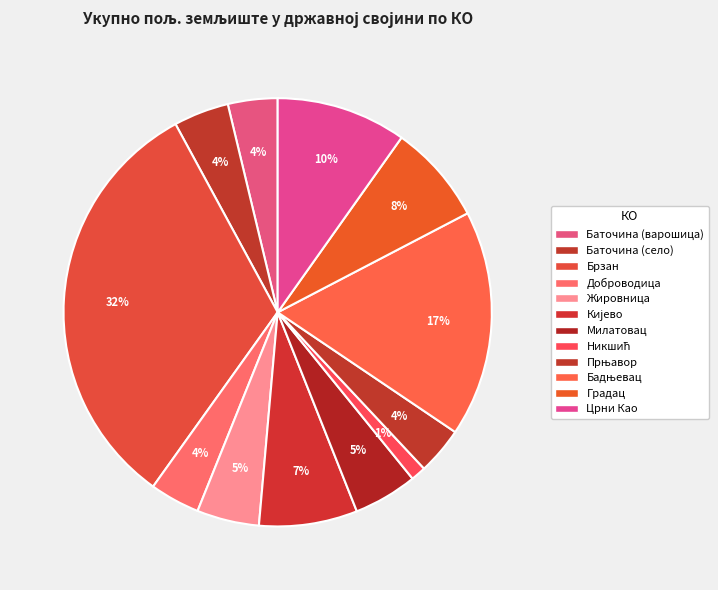

To the nearest percent, what percentage of the pie is Жировница?

5%